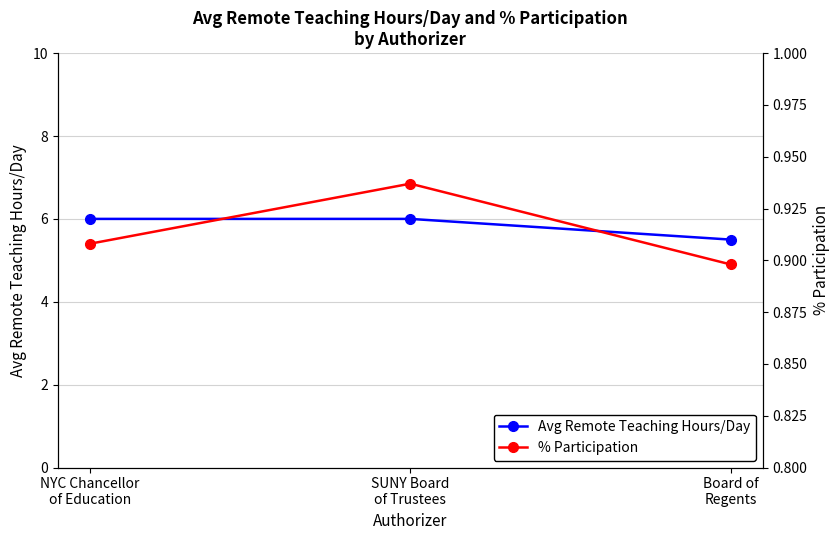

What value does the Avg Remote Teaching Hours/Day series have at SUNY Board
of Trustees?

6.0